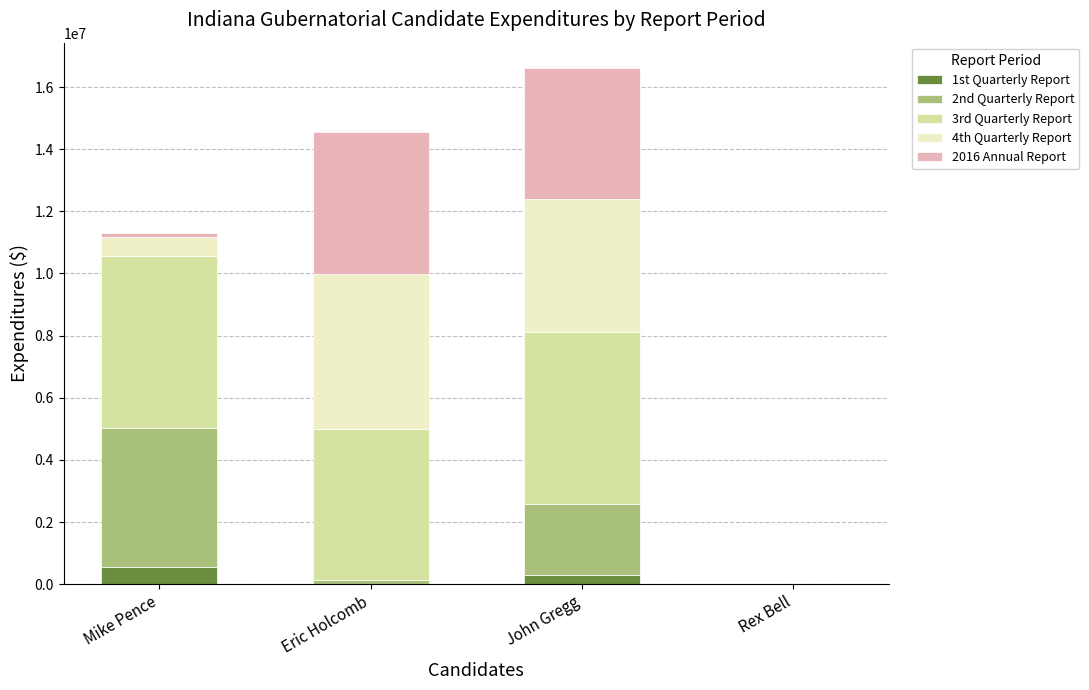

At which category is the sum across all series the highest?

John Gregg